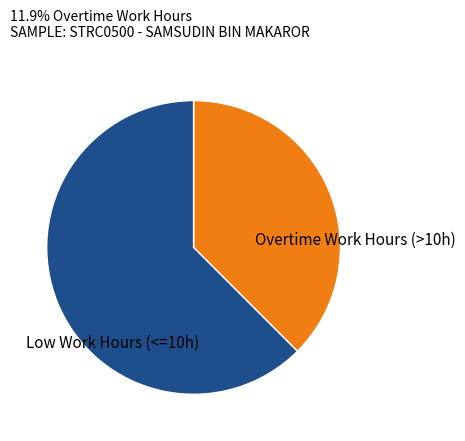

Count the number of slices in the pie.

2